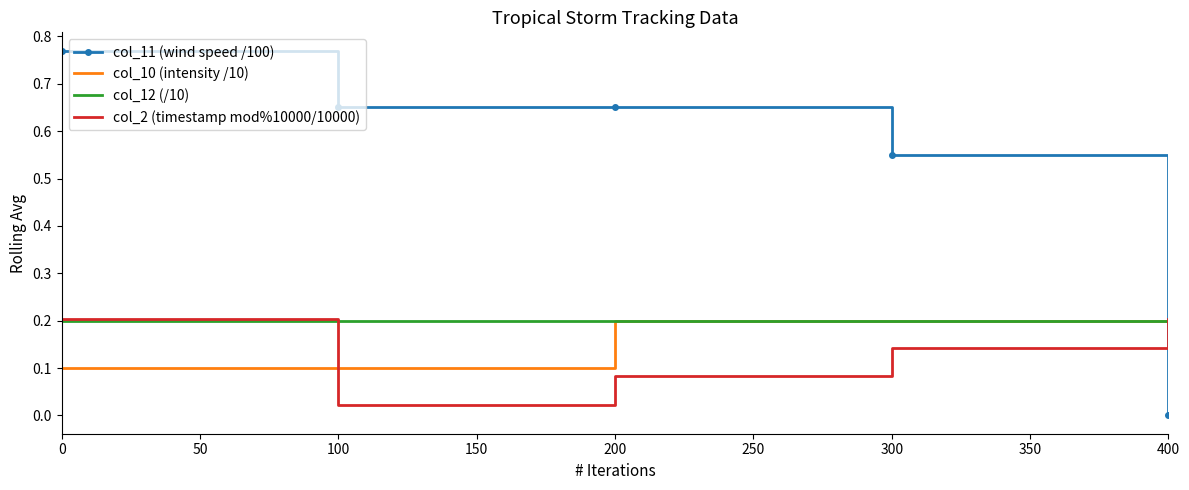

Is the value of col_11 (wind speed /100) at 0 greater than the value of col_2 (timestamp mod%10000/10000) at 400?

Yes